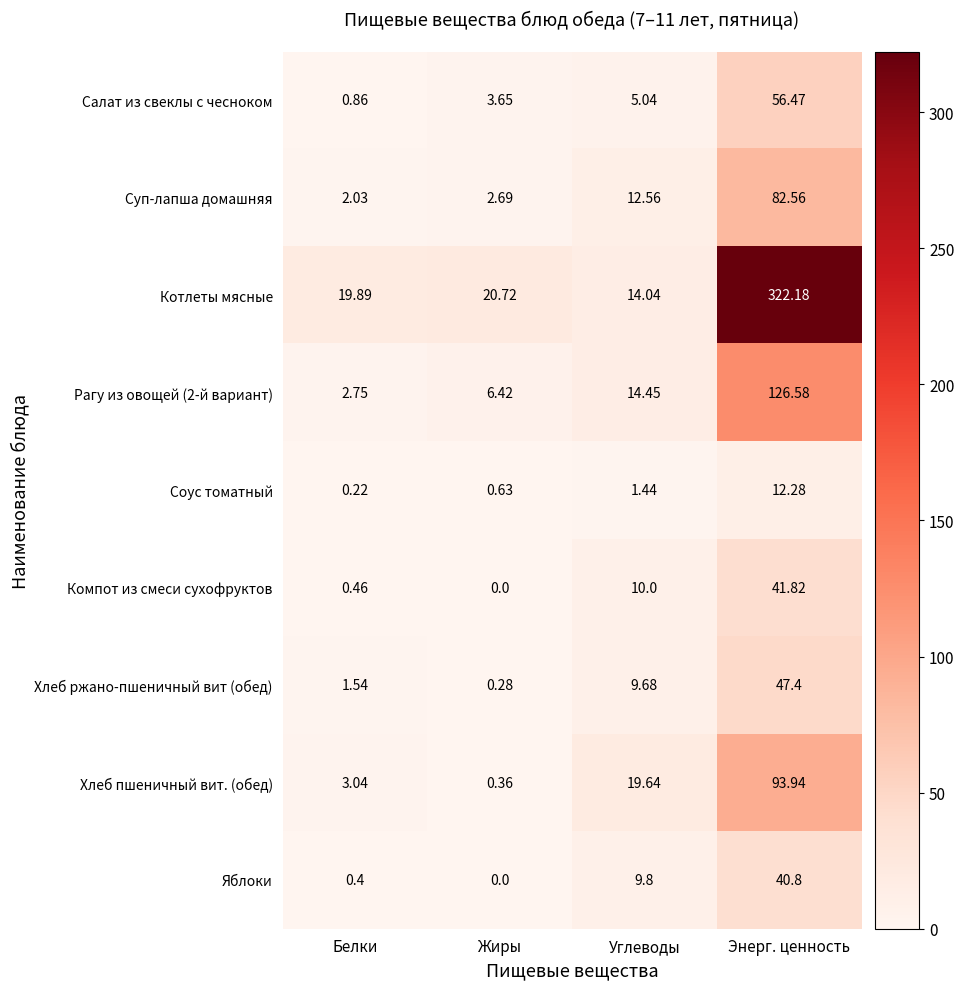

What is the spread (max minus min) of values at Белки?

19.7